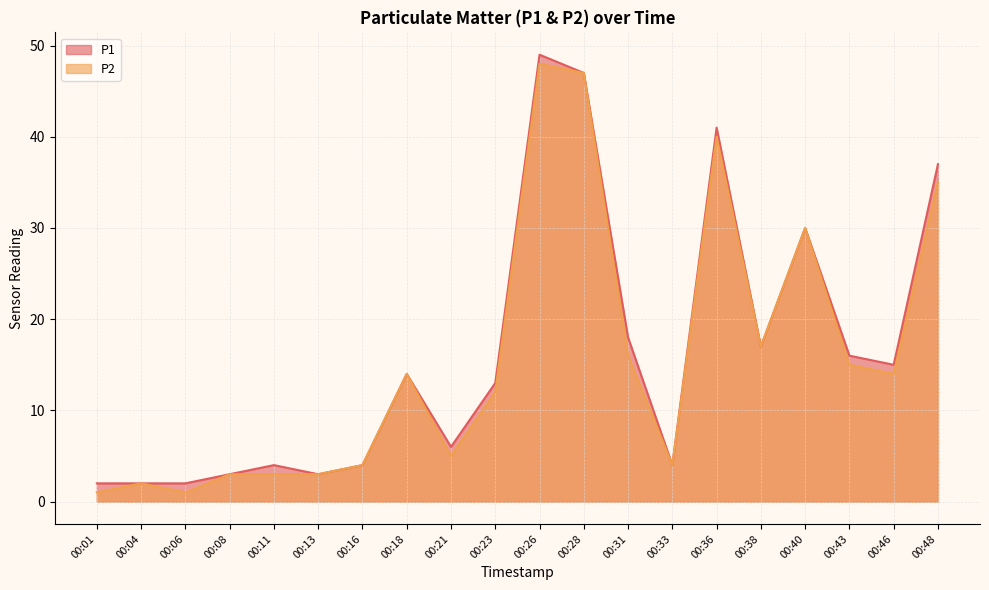

Reading right to left, extract all data points from this chart.

P1: 37	15	16	30	17	41	4	18	47	49	13	6	14	4	3	4	3	2	2	2
P2: 35	14	15	30	17	40	4	16	47	48	12	5	14	4	3	3	3	1	2	1